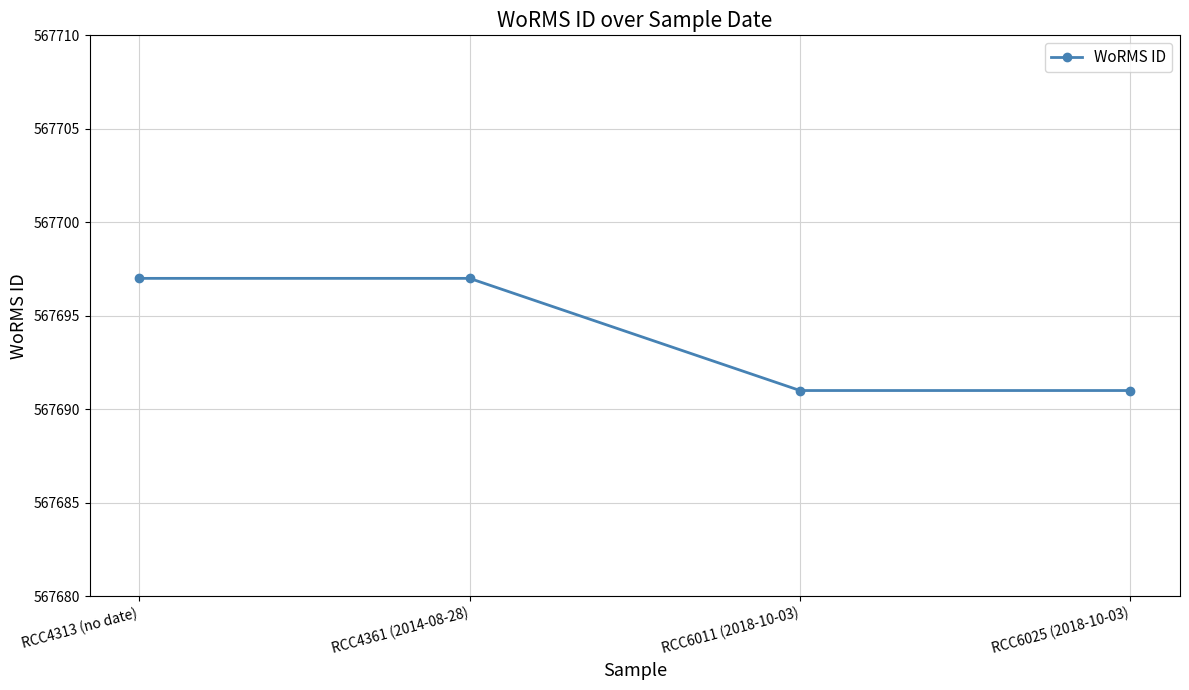

Reading left to right, extract all data points from this chart.

567697	567697	567691	567691